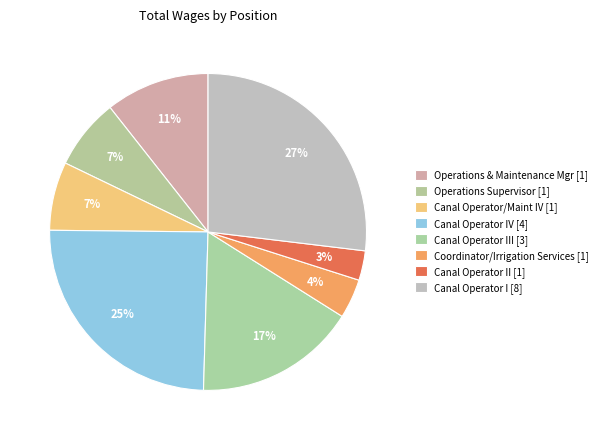

Rank the categories by value from lowest to highest.

Canal Operator II, Coordinator/Irrigation Services, Canal Operator/Maint IV, Operations Supervisor, Operations & Maintenance Mgr, Canal Operator III, Canal Operator IV, Canal Operator I